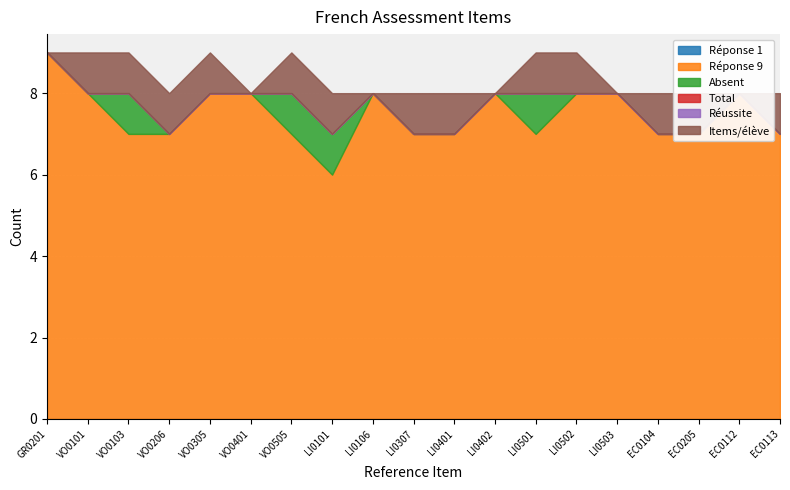

Which series has the largest total across all categories?

Réponse 9